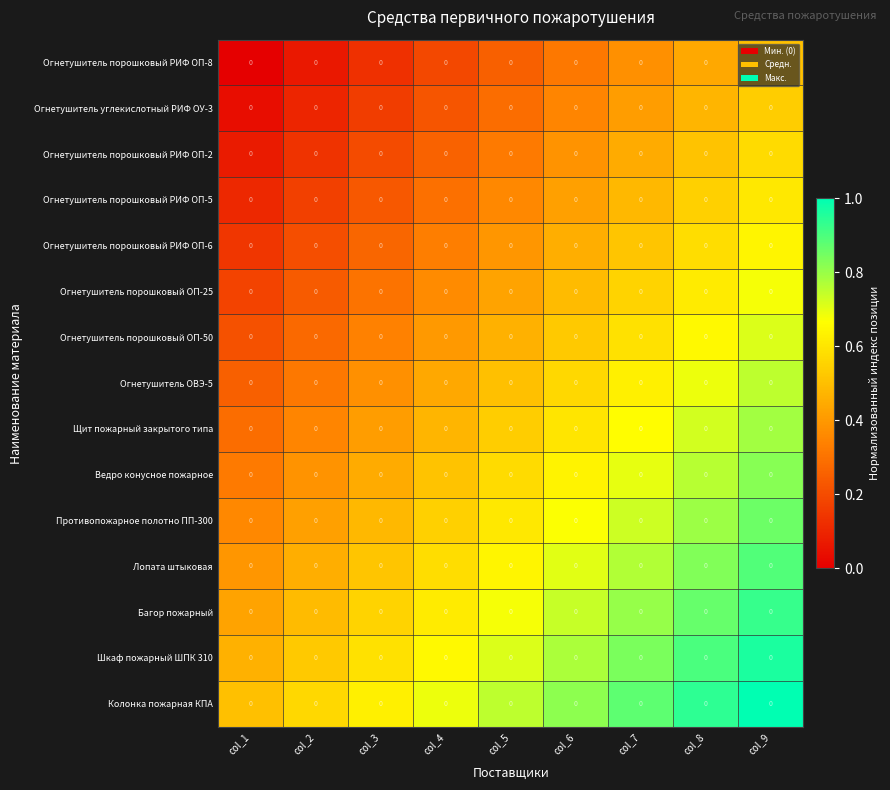

Is it true that Шкаф пожарный ШПК 310 equals 0.8 at col_7?

True